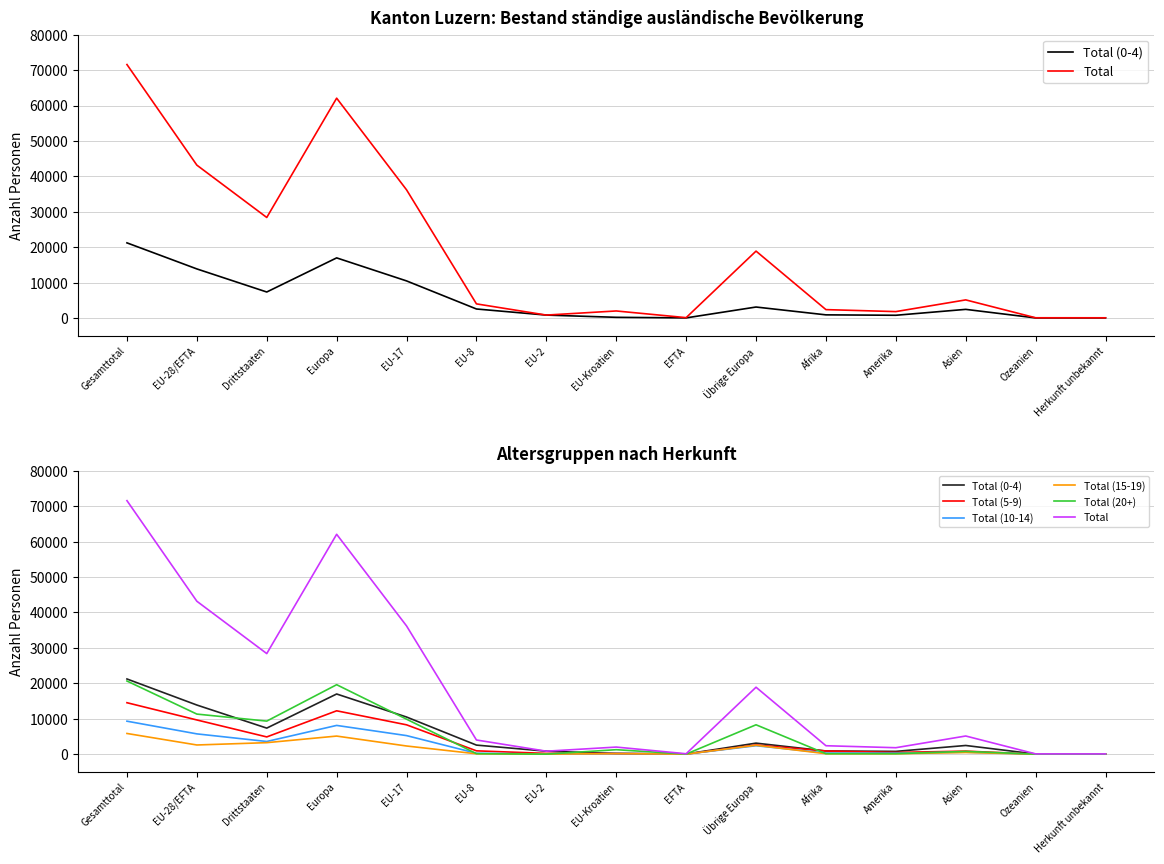

Which series has the largest total across all categories?

Total